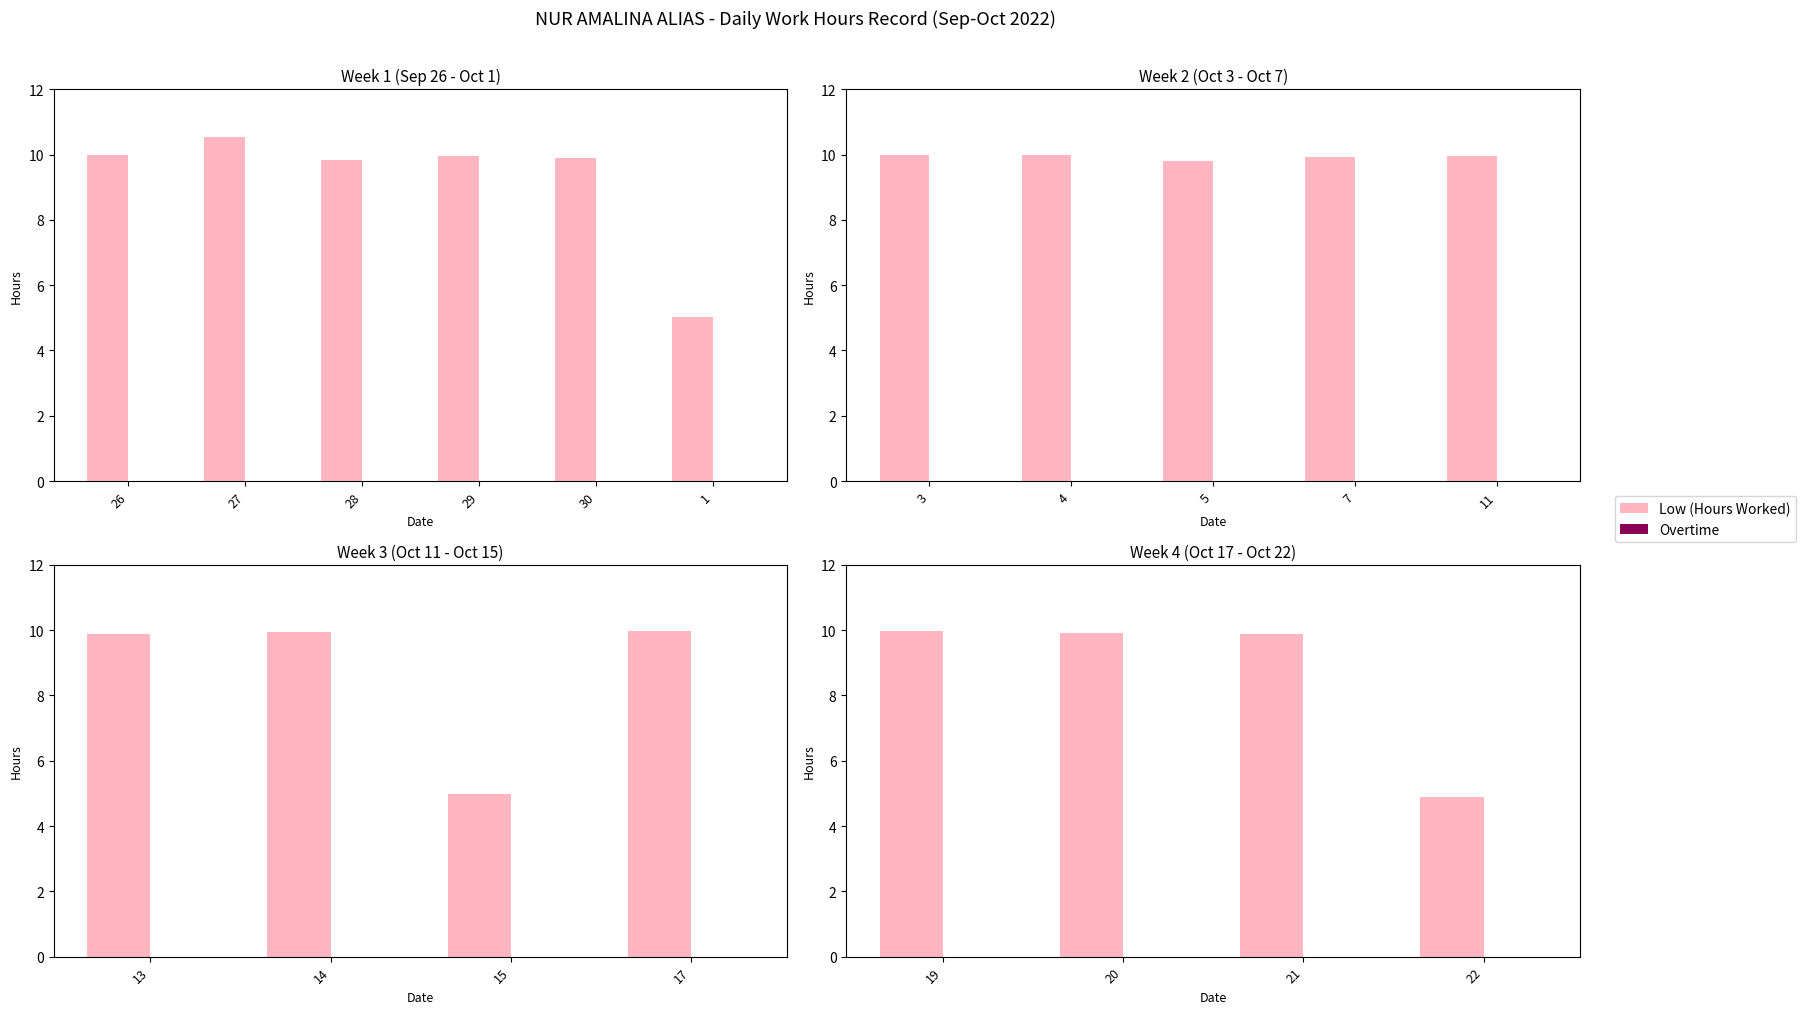

At which label is Overtime closest to 0?

19